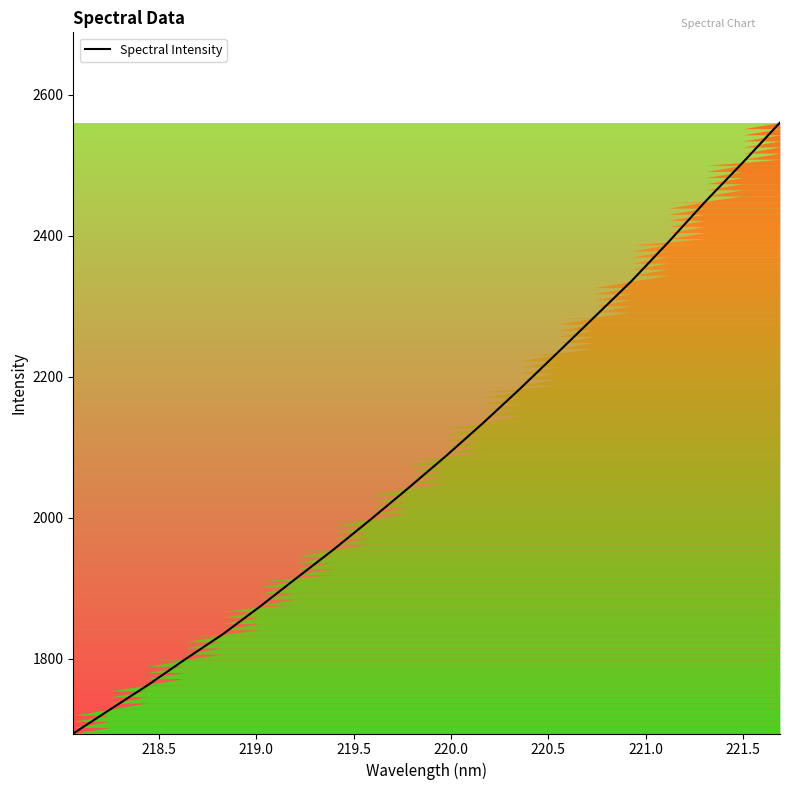

What is the difference between the maximum and minimum values?

866.8